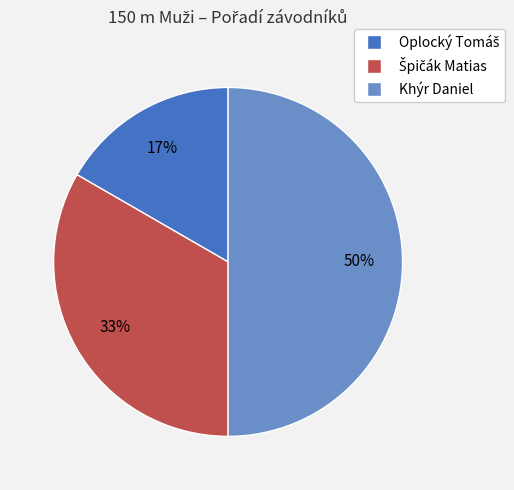

To the nearest percent, what is the difference between the largest and smallest slice percentages?

33%